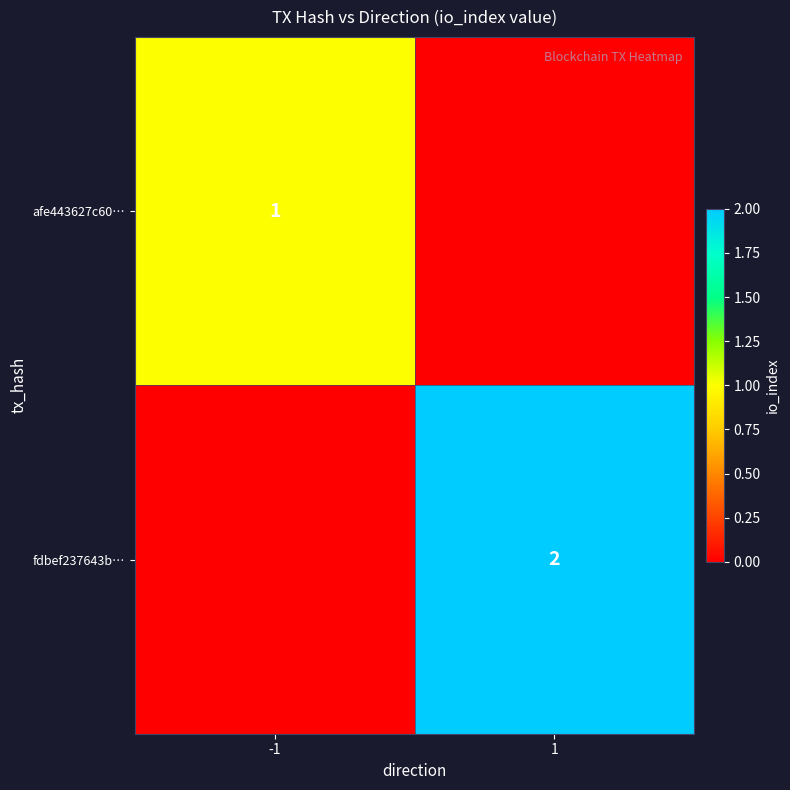

The value of fdbef237643b… at 1 is 2. True or false?

True